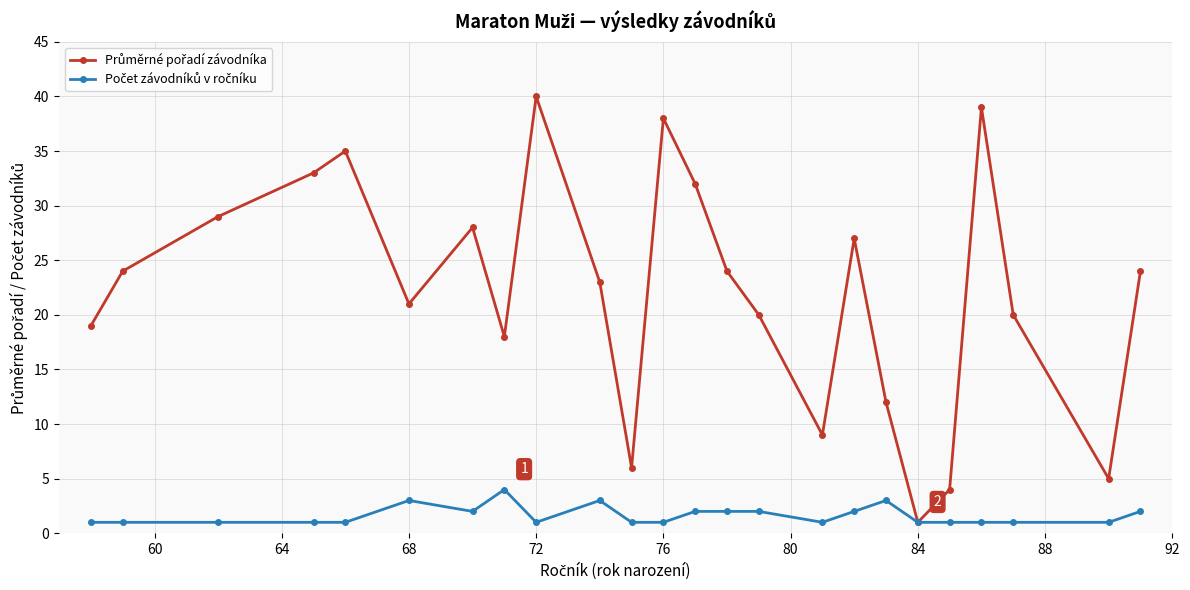

How many categories are shown in the chart?

24